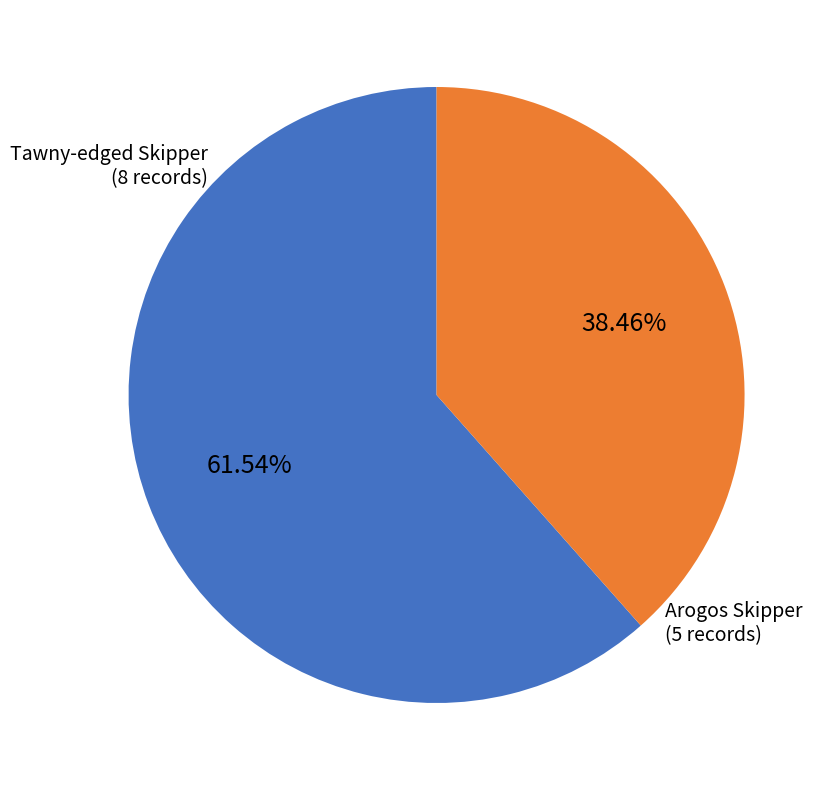

Does any single category account for the majority?

Yes